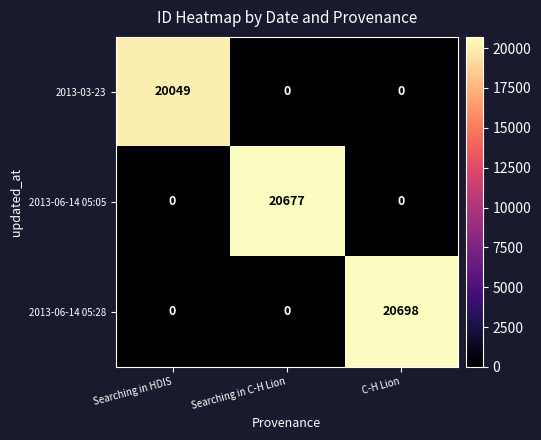

How many values in the 2013-03-23 series exceed 0?

1